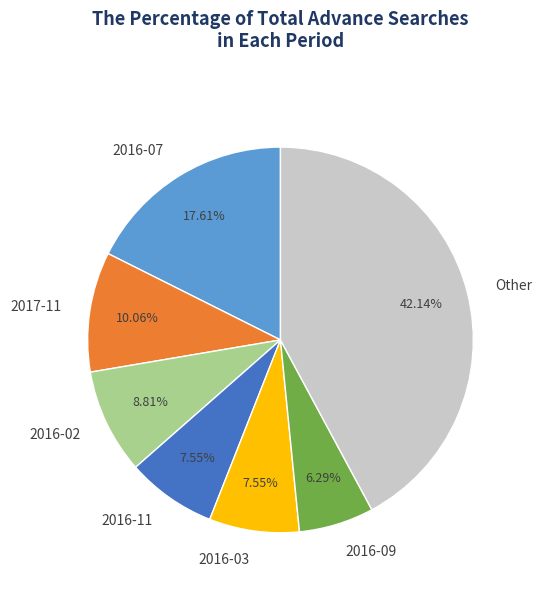

How many slices are in this pie chart?

7